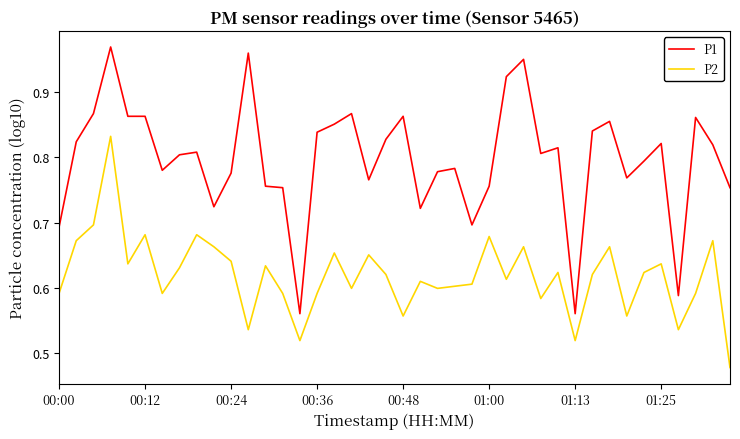

True or false: P2 and P1 cross at least once.

False